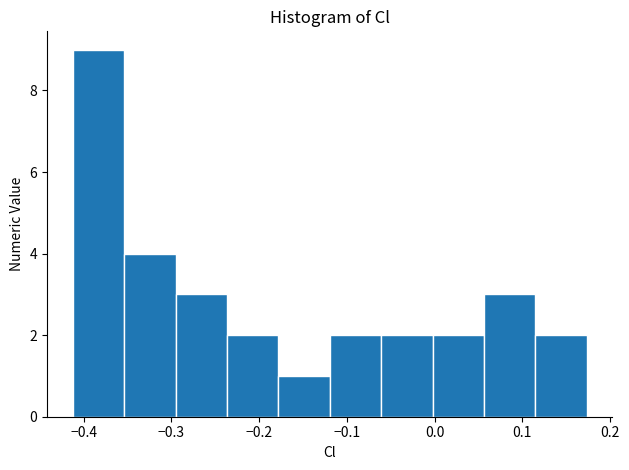

Reading left to right, list every bar in this chart as the range it spans on the x-axis followed by its height. Neither the bar edges nor the heights are printed on the chart, so give them approximately, as read against the axes.

-0.41 to -0.35: 9
-0.35 to -0.30: 4
-0.30 to -0.24: 3
-0.24 to -0.18: 2
-0.18 to -0.12: 1
-0.12 to -0.06: 2
-0.06 to 0.00: 2
0.00 to 0.06: 2
0.06 to 0.11: 3
0.11 to 0.17: 2